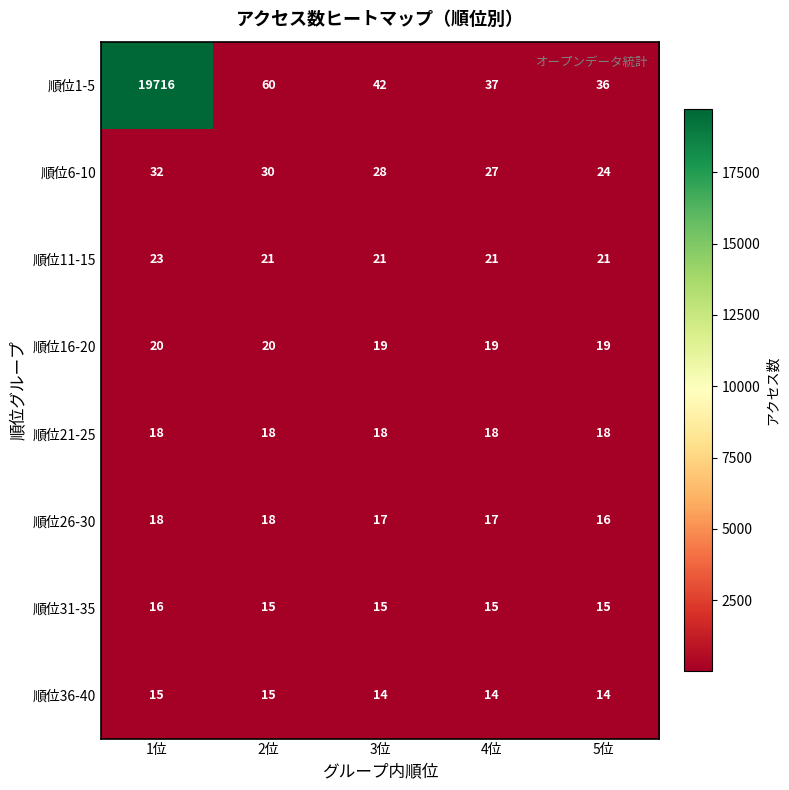

What is the total value across all series at 2位?

197